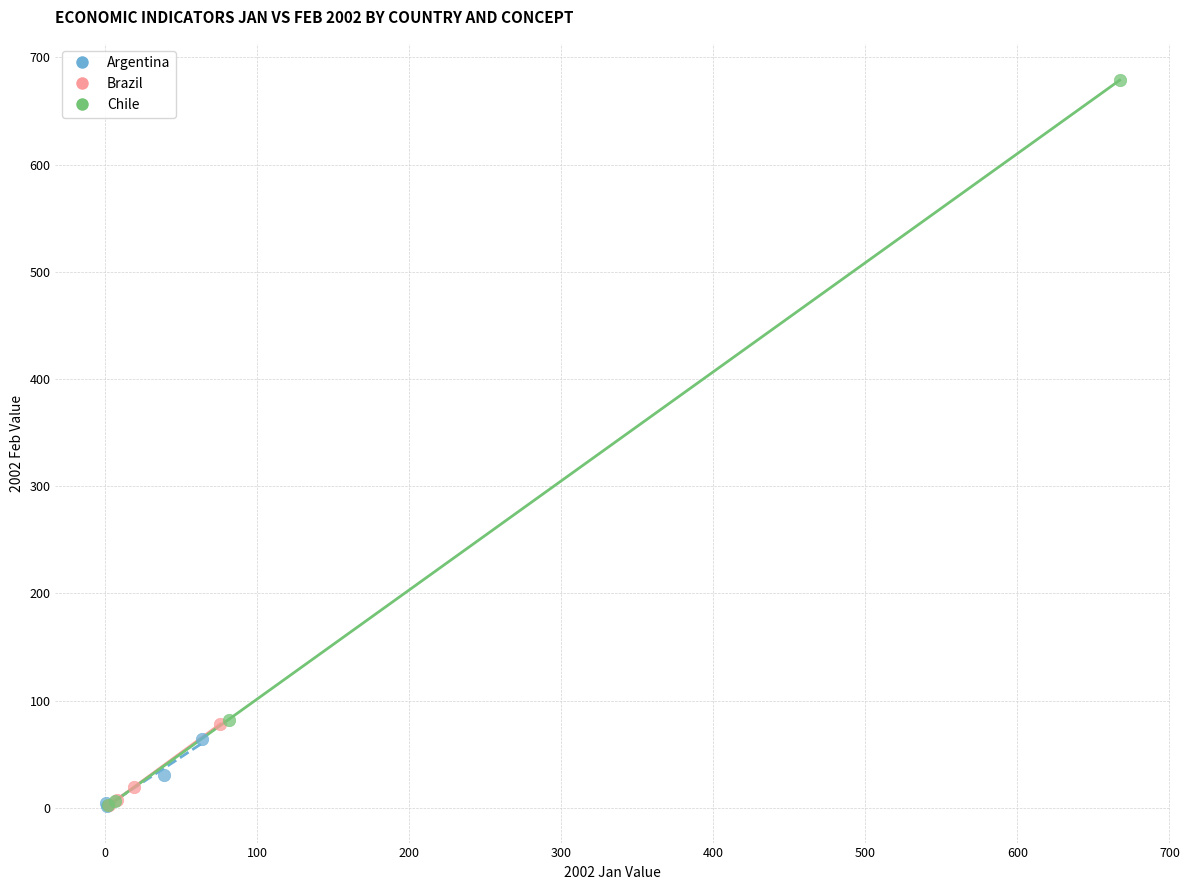

Which series reaches the maximum Y coordinate?

Chile